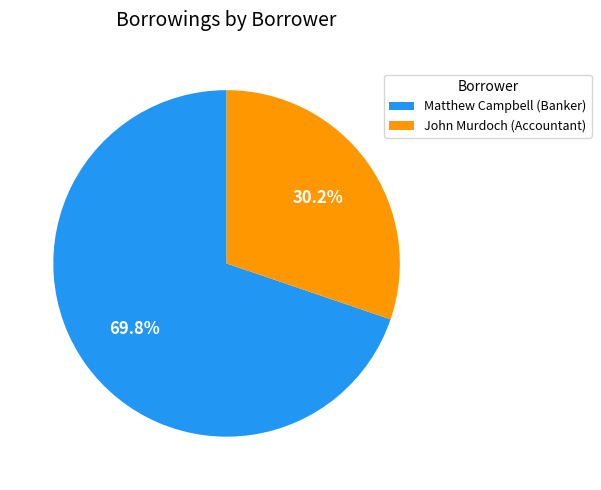

Is it true that John Murdoch is 44% of the pie?

False